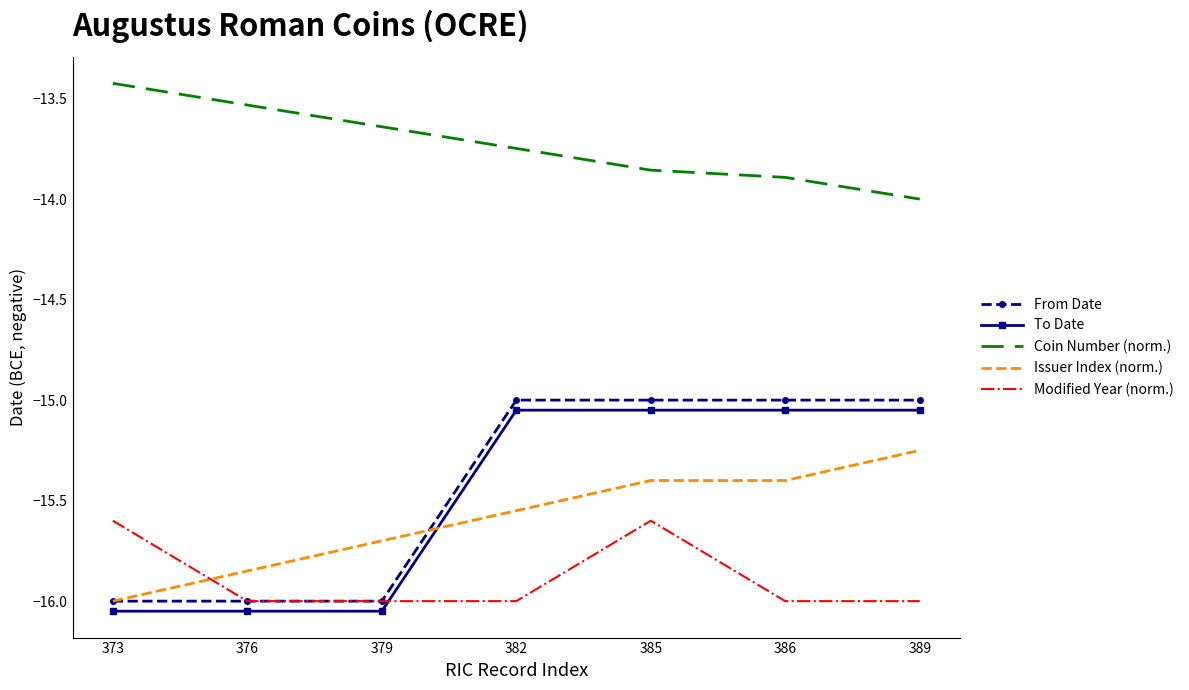

What is the sum of all Modified Year (norm.) values?

-111.2